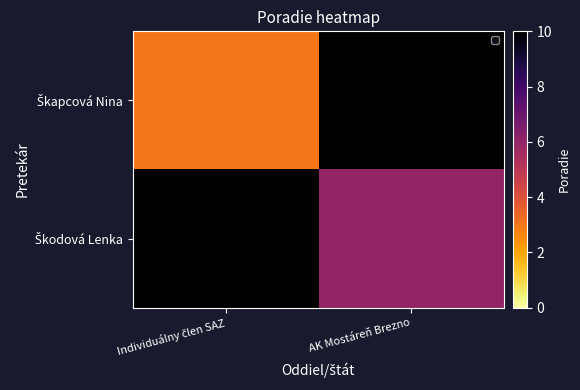

Rank the categories by Škapcová Nina value from lowest to highest.

Individuálny člen SAZ, AK Mostáreň Brezno